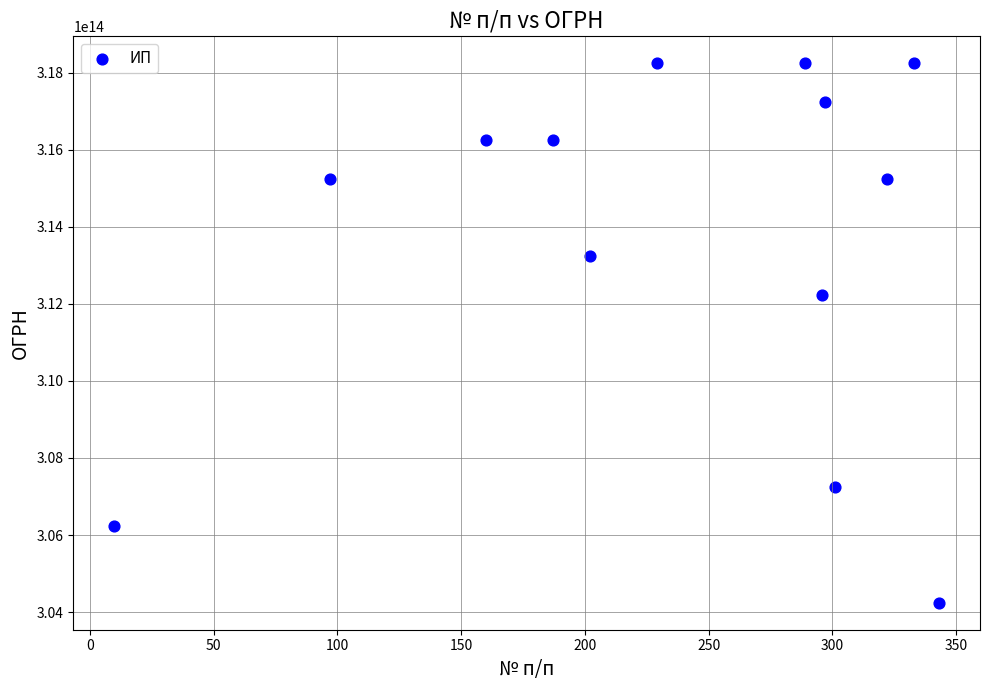

What is the range of X values (max minus min)?

333